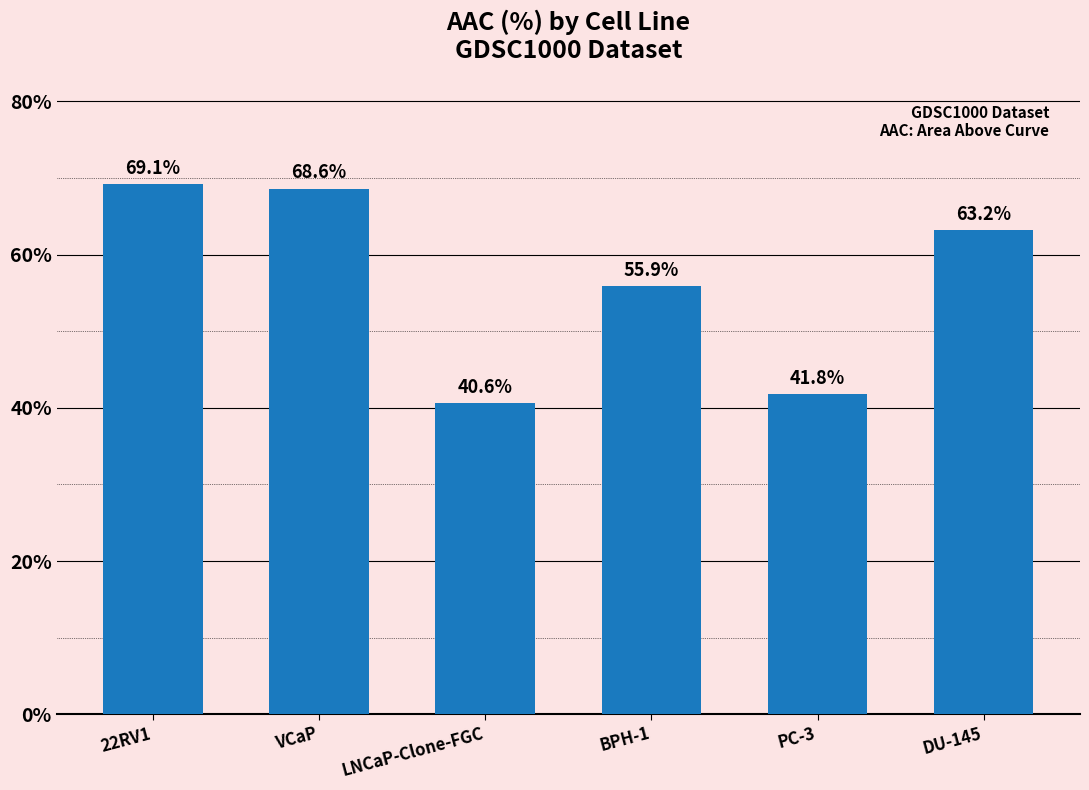

Where does the data first go above 63?

22RV1